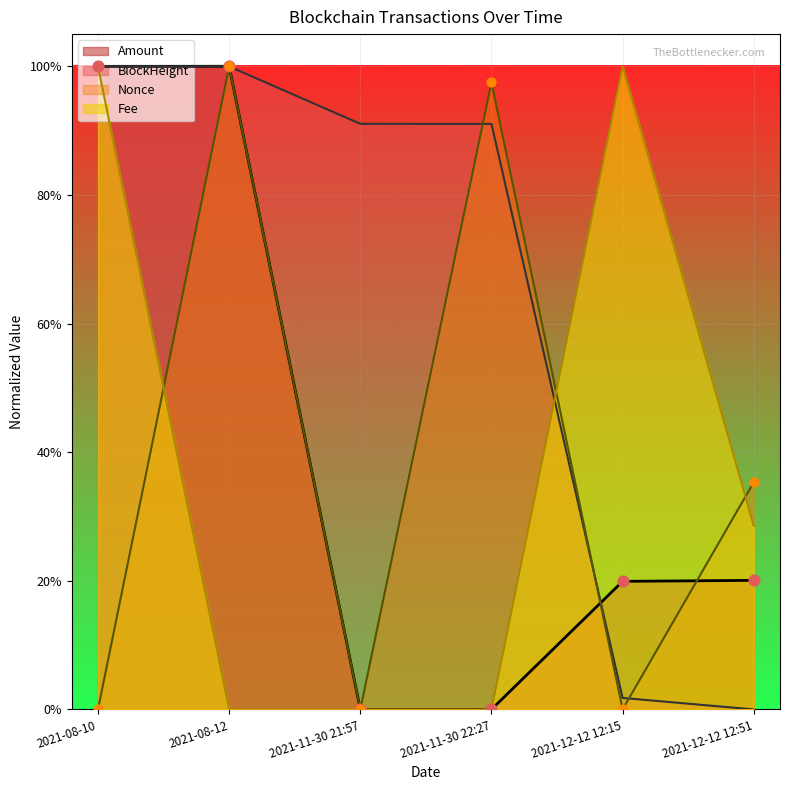

Is the value of Amount at 2021-08-10 greater than the value of Fee at 2021-12-12 12:51?

Yes